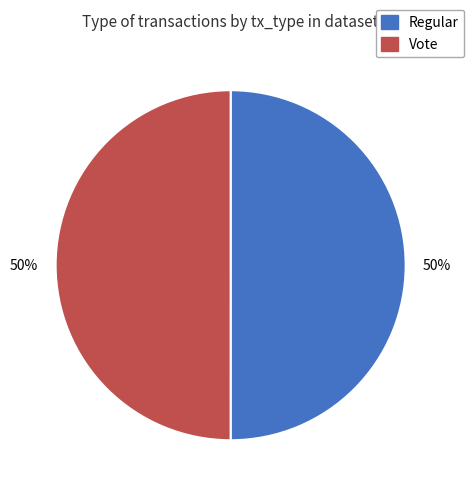

What percentage is the Vote slice, to the nearest percent?

50%